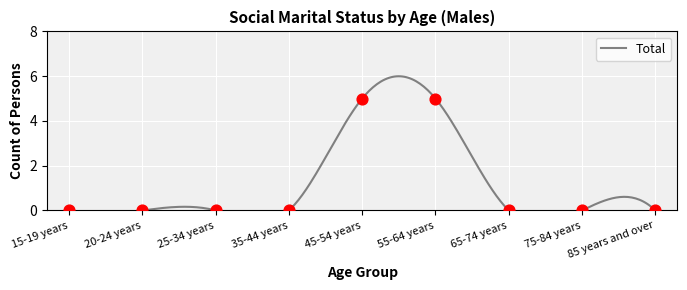

What is the change in value from 35-44 years to 45-54 years?

+5